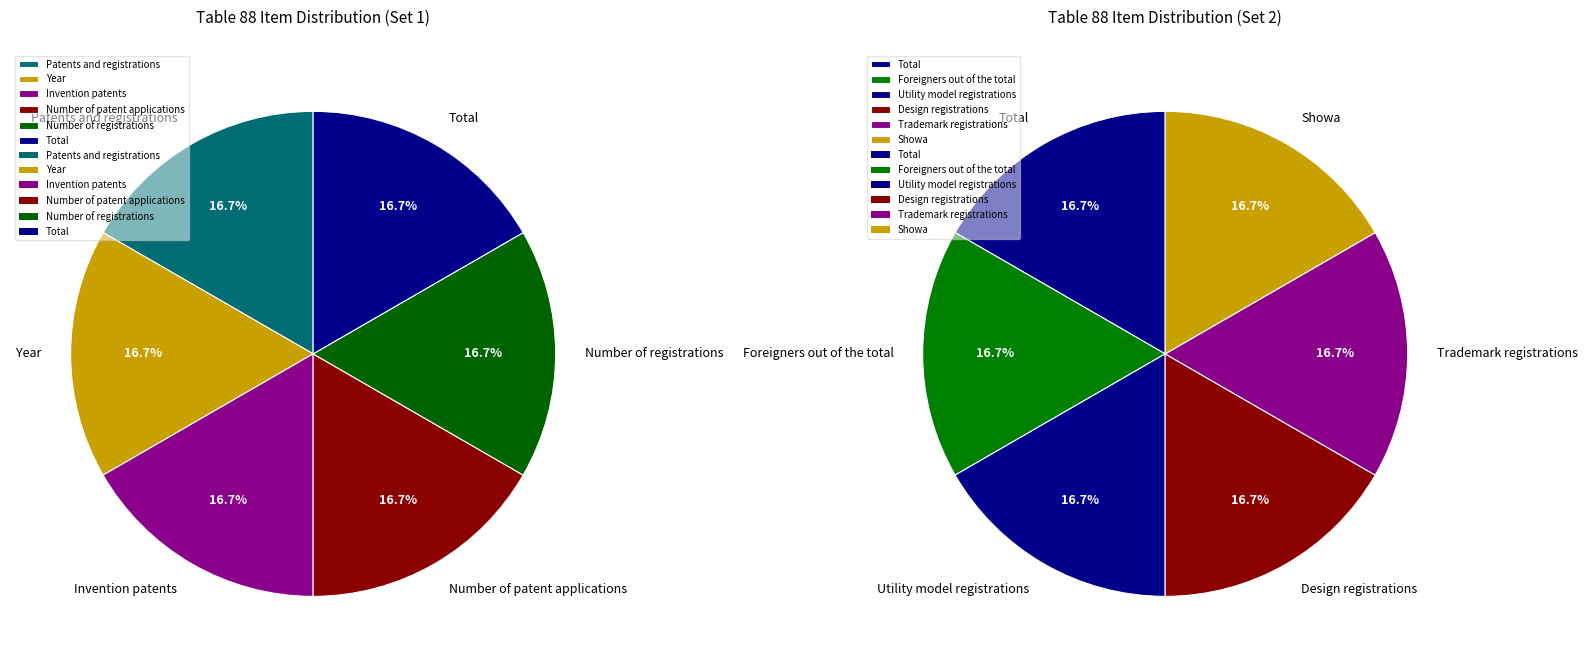

Which category has the biggest portion of the pie?

Showa